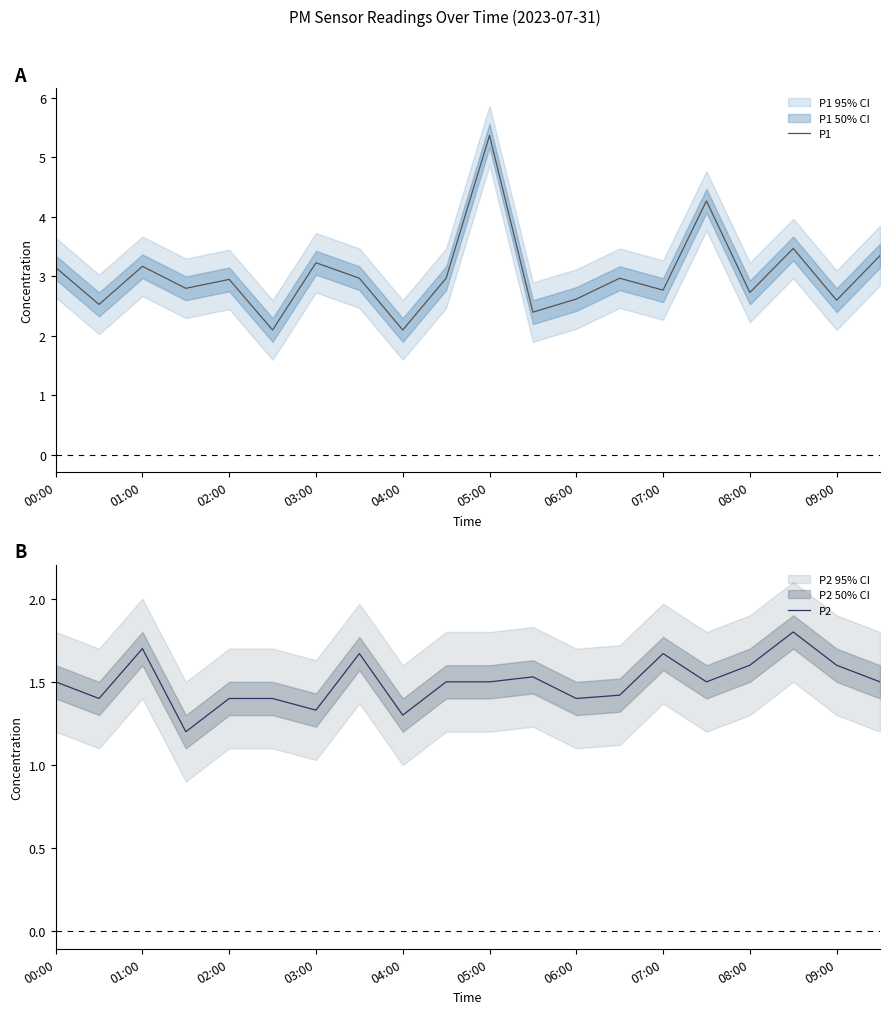

Reading left to right, transcribe all the data shown in this chart.

P1: 3.1	2.5	3.2	2.8	3.0	2.1	3.2	3.0	2.1	3.0	5.4	2.4	2.6	3.0	2.8	4.3	2.7	3.5	2.6	3.4
P2: 1.5	1.4	1.7	1.2	1.4	1.4	1.3	1.7	1.3	1.5	1.5	1.5	1.4	1.4	1.7	1.5	1.6	1.8	1.6	1.5